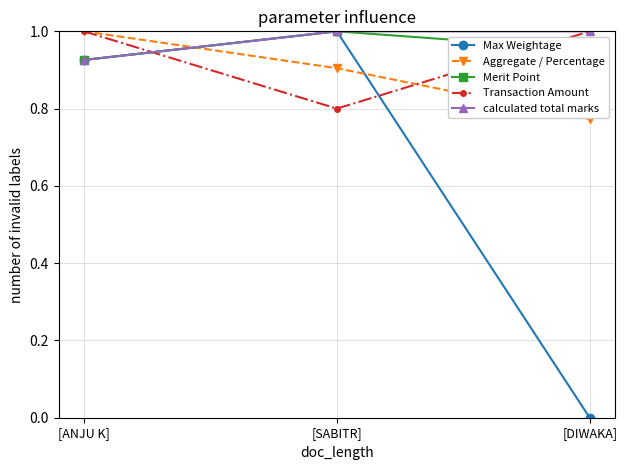

Rank the categories by Max Weightage value from lowest to highest.

[DIWAKA], [ANJU K], [SABITR]